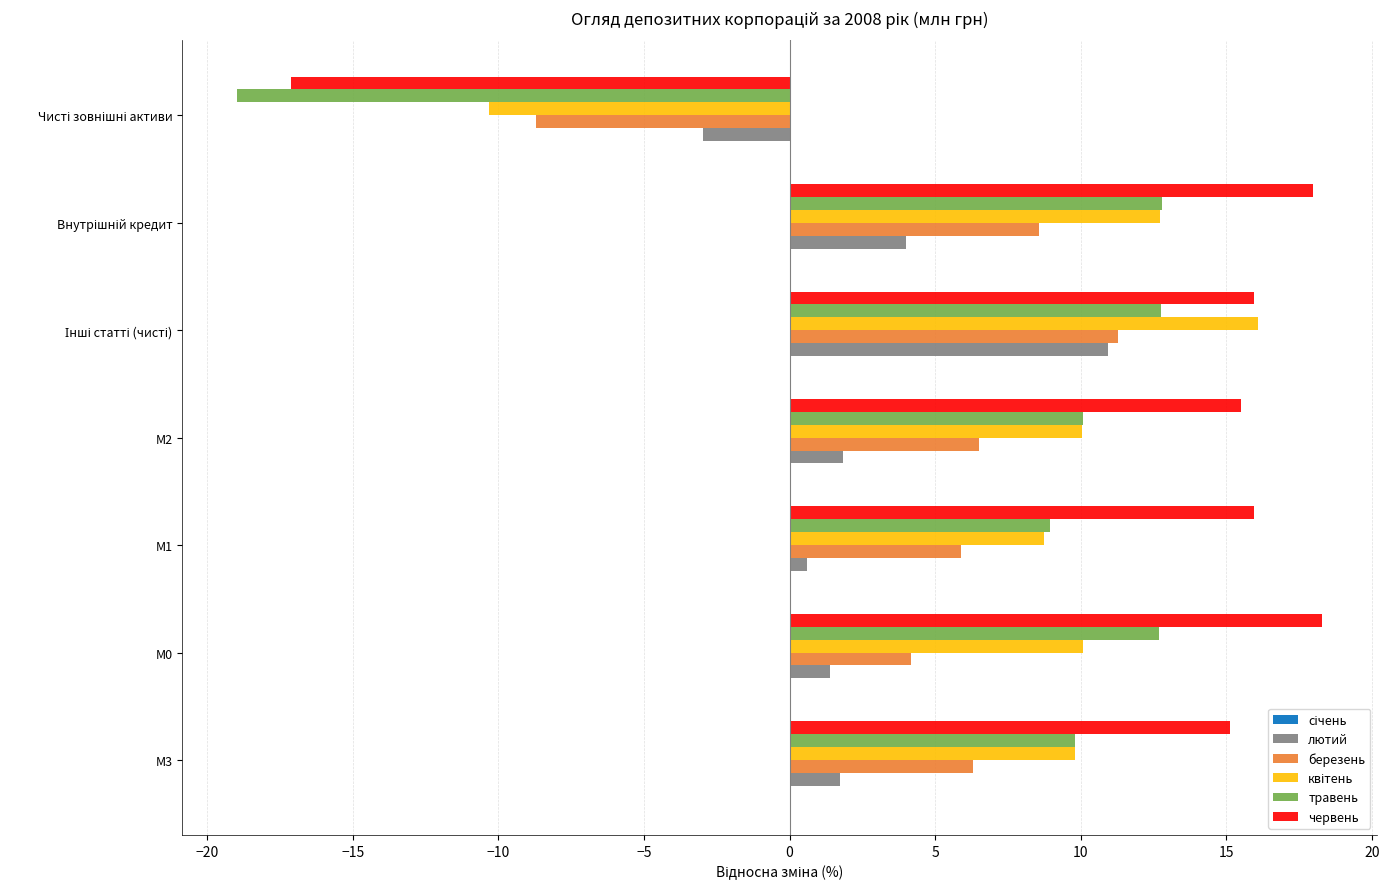

Is it true that травень equals 5.8 at М1?

False